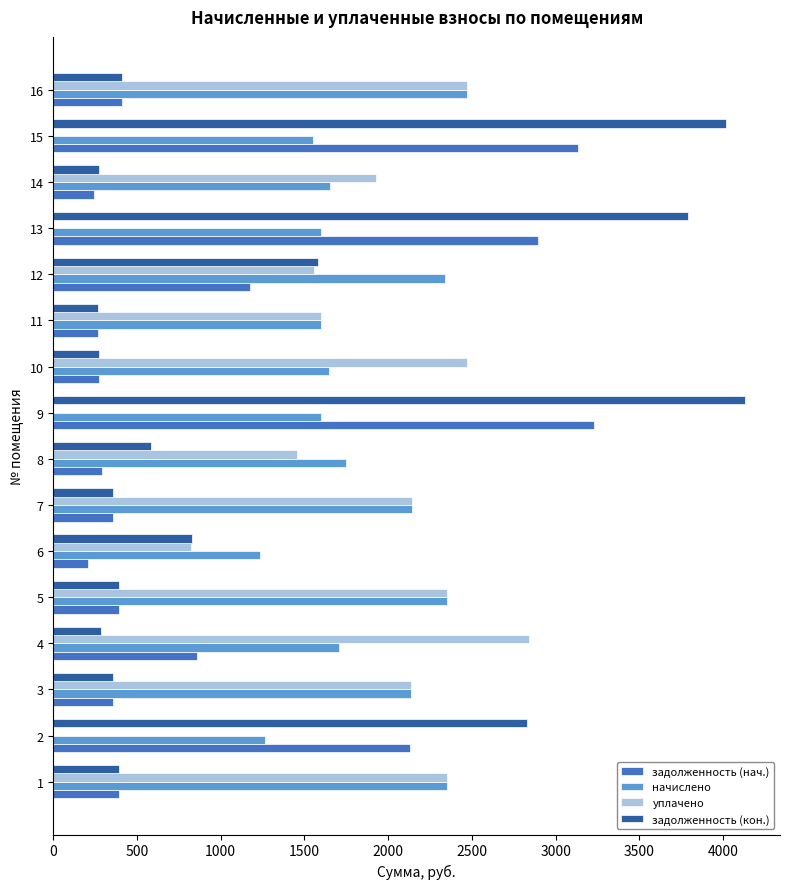

Which series has the widest spread of values?

задолженность (кон.)